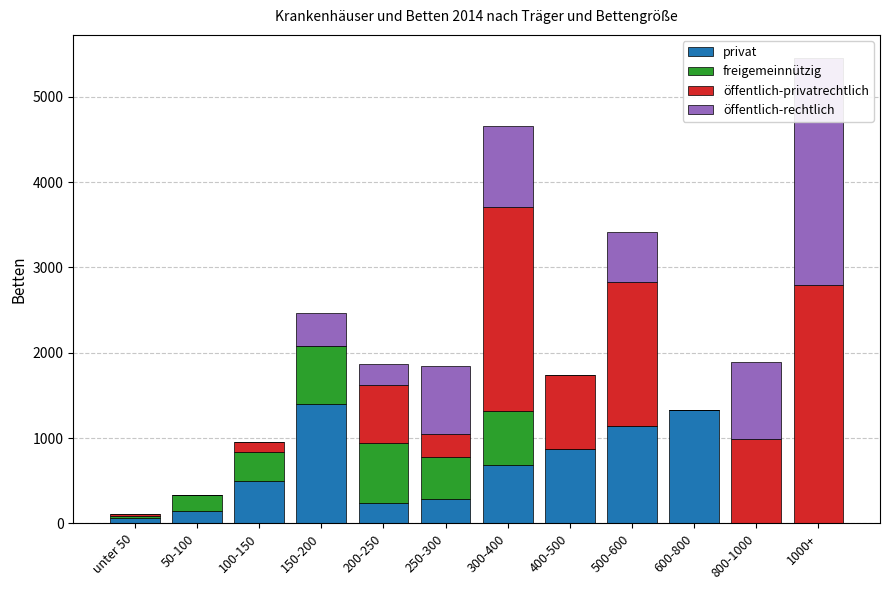

How many values in the öffentlich-privatrechtlich series exceed 685?

5